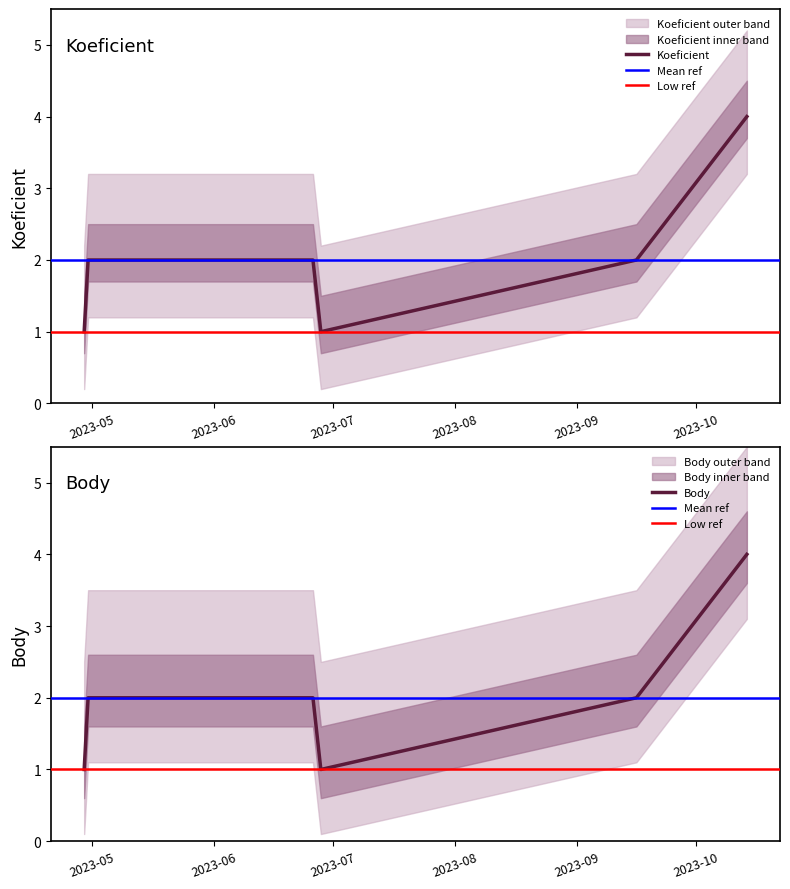

At which label does Koeficient reach its peak?

2023-10-14